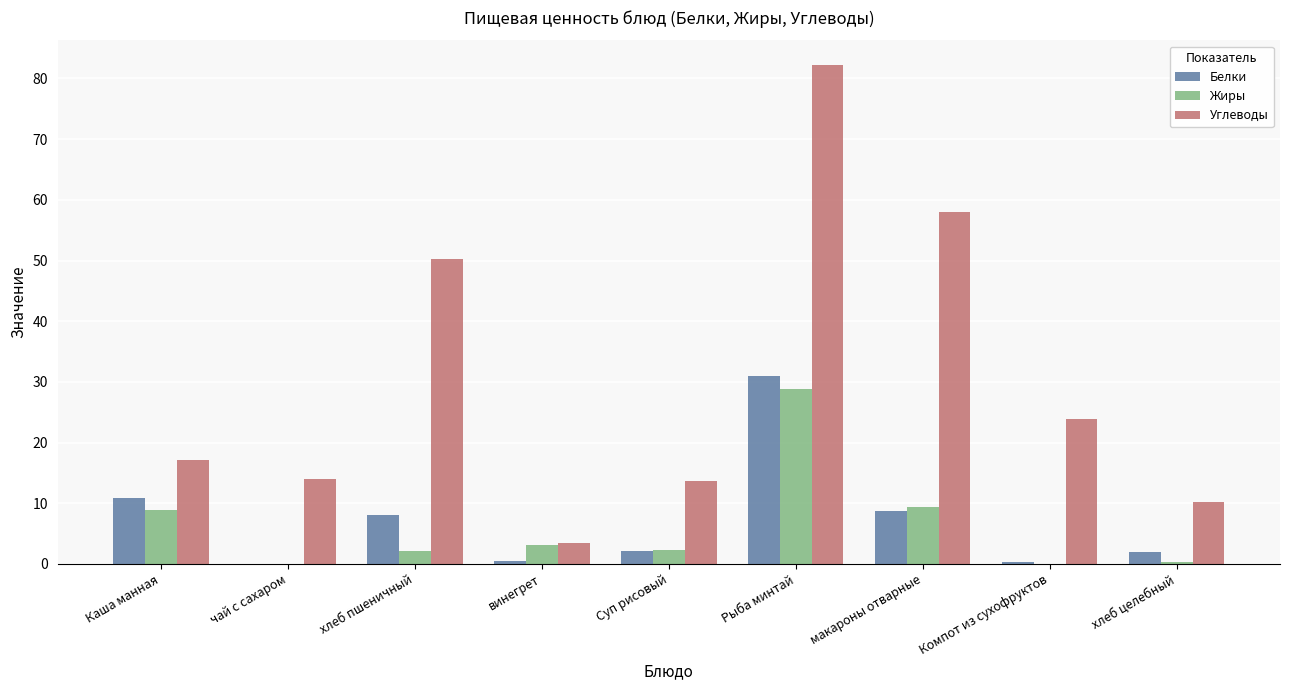

Which series has the widest spread of values?

Углеводы